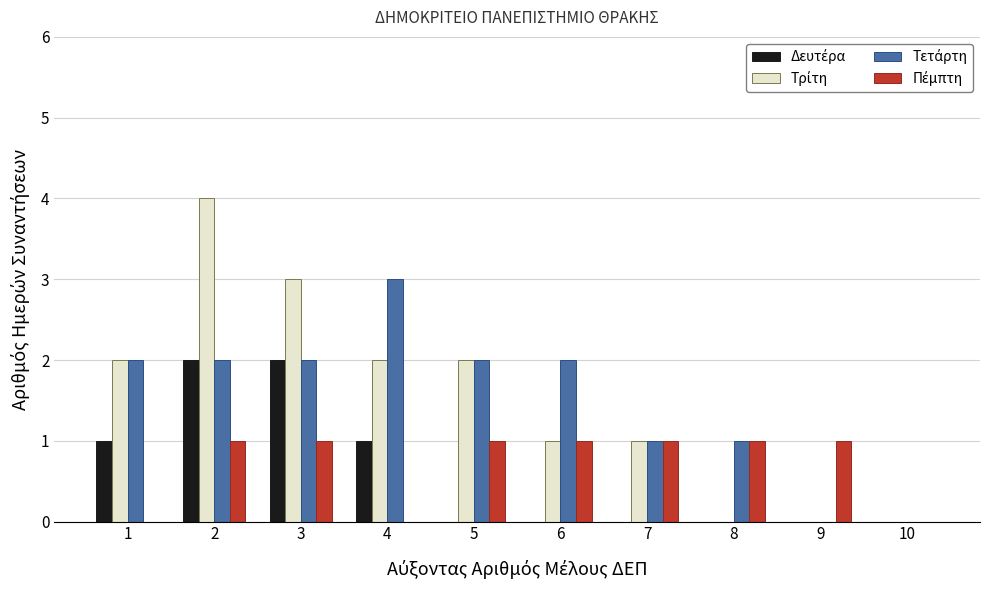

What is the total value across all series at 5?

5